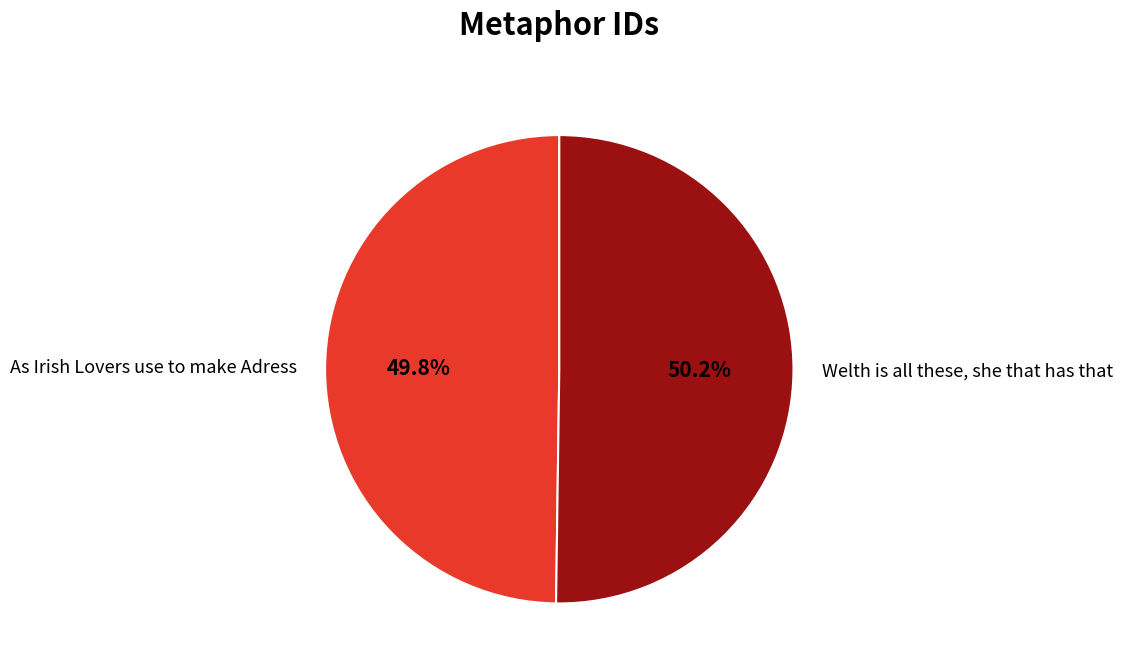

How many slices are in this pie chart?

2